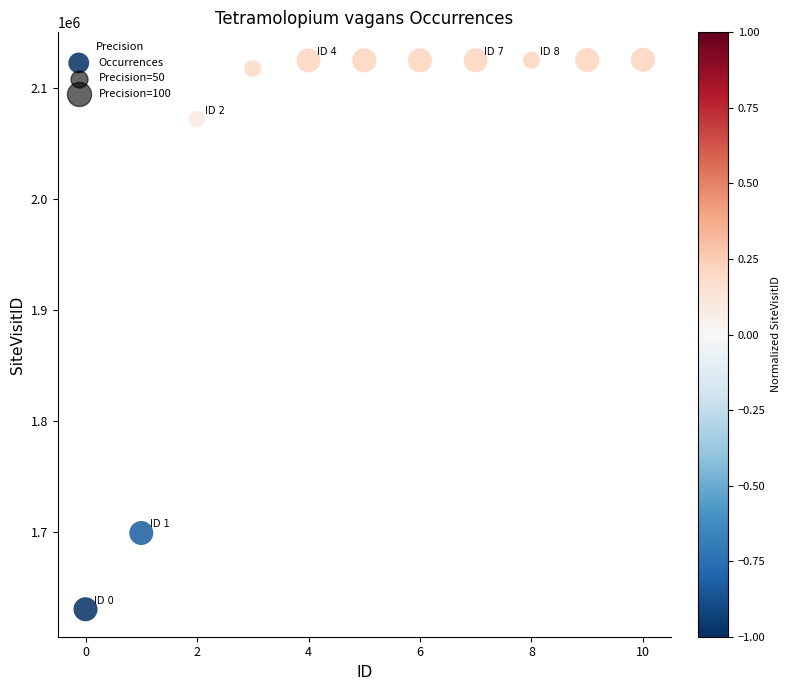

What Y value in the scatter plot is closest to 1877974?

1699392